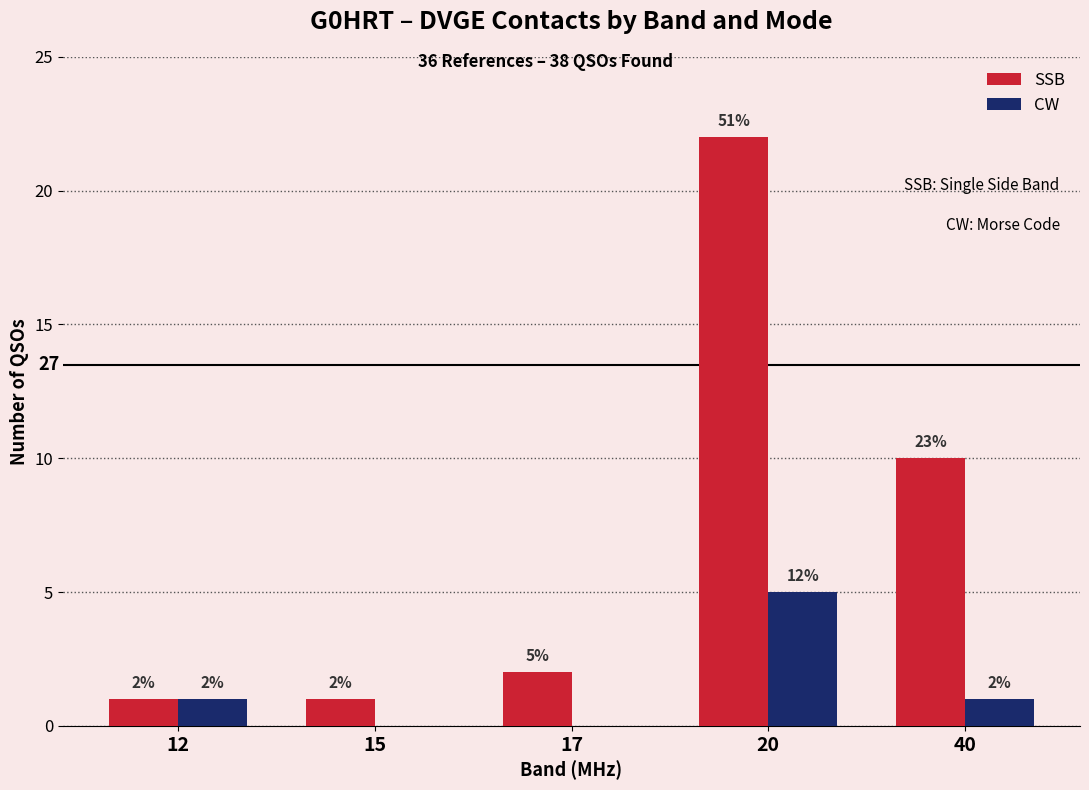

At which category does the chart reach its peak across all series?

20